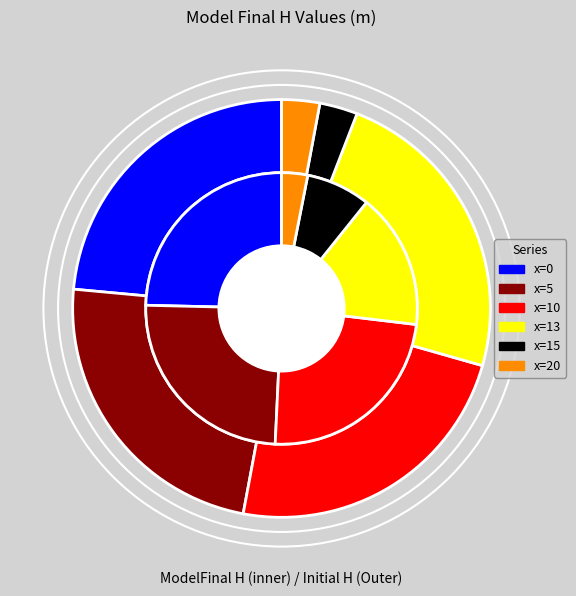

What portion of the pie excludes x=15?

92.3%